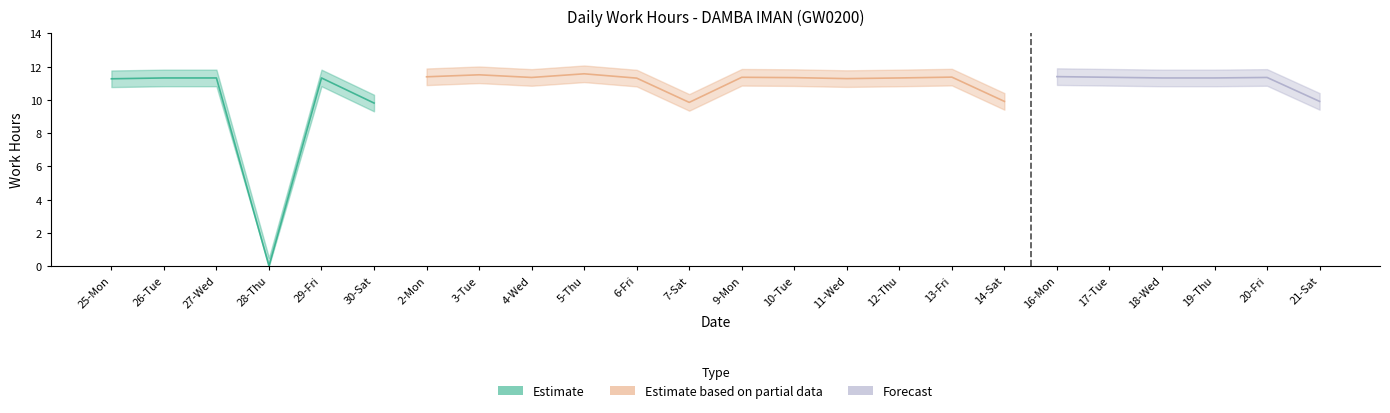

At which category does the chart reach its minimum across all series?

28-Thu